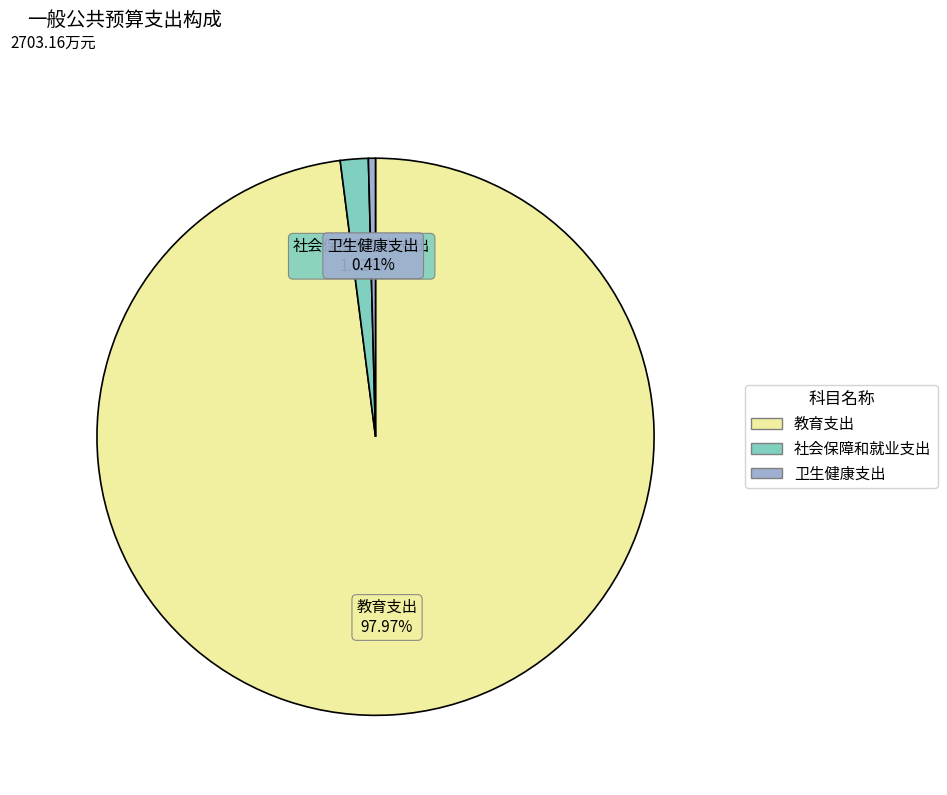

How many slices are in this pie chart?

3